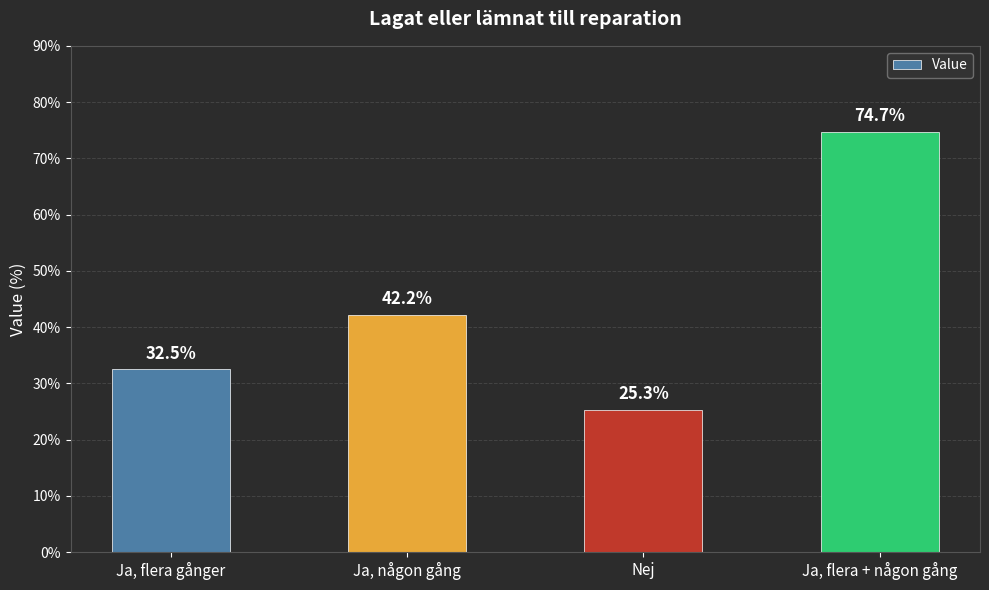

Rank the categories by value from lowest to highest.

Nej, Ja, flera gånger, Ja, någon gång, Ja, flera + någon gång